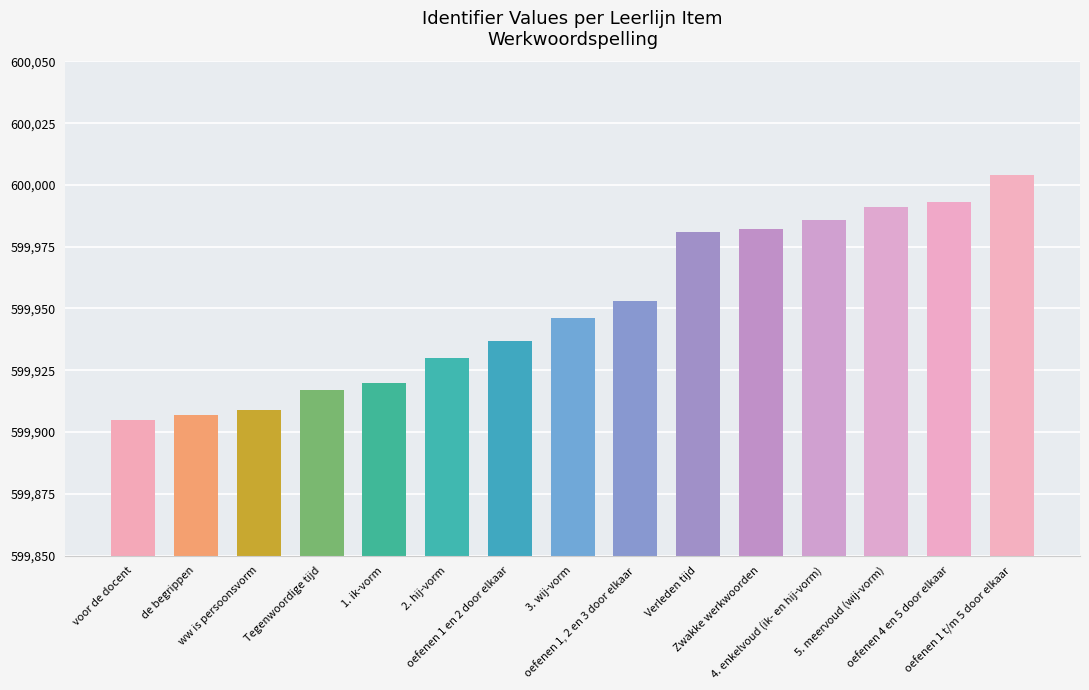

List the labels in order of value, smallest first.

voor de docent, de begrippen, ww is persoonsvorm, Tegenwoordige tijd, 1. ik-vorm, 2. hij-vorm, oefenen 1 en 2 door elkaar, 3. wij-vorm, oefenen 1, 2 en 3 door elkaar, Verleden tijd, Zwakke werkwoorden, 4. enkelvoud (ik- en hij-vorm), 5. meervoud (wij-vorm), oefenen 4 en 5 door elkaar, oefenen 1 t/m 5 door elkaar